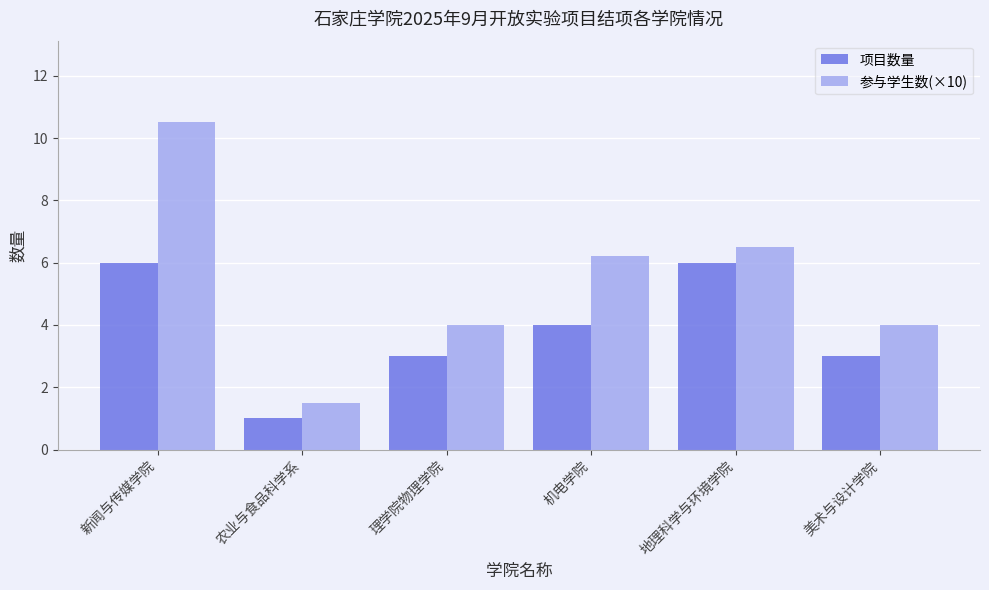

What is the approximate value of 参与学生数(×10) at 理学院物理学院?

4.0